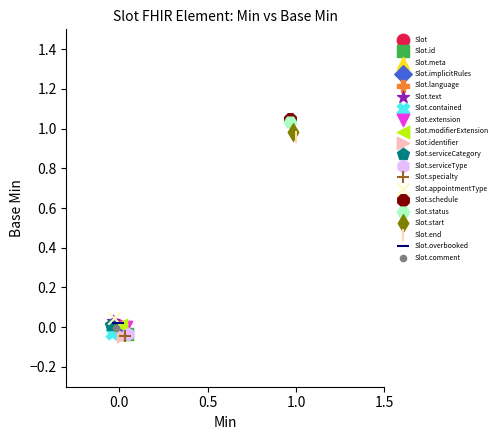

What are all the series names shown in the legend?

Slot, Slot.id, Slot.meta, Slot.implicitRules, Slot.language, Slot.text, Slot.contained, Slot.extension, Slot.modifierExtension, Slot.identifier, Slot.serviceCategory, Slot.serviceType, Slot.specialty, Slot.appointmentType, Slot.schedule, Slot.status, Slot.start, Slot.end, Slot.overbooked, Slot.comment